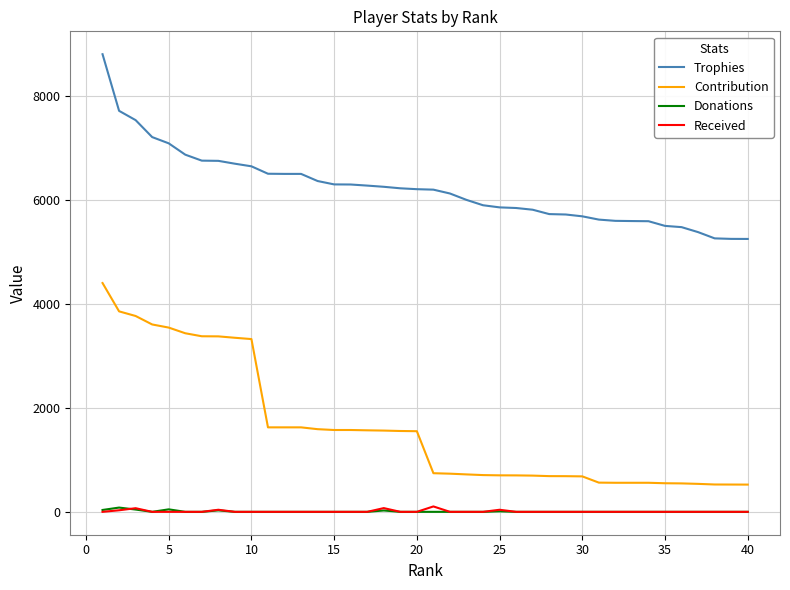

Which series has the largest total across all categories?

Trophies